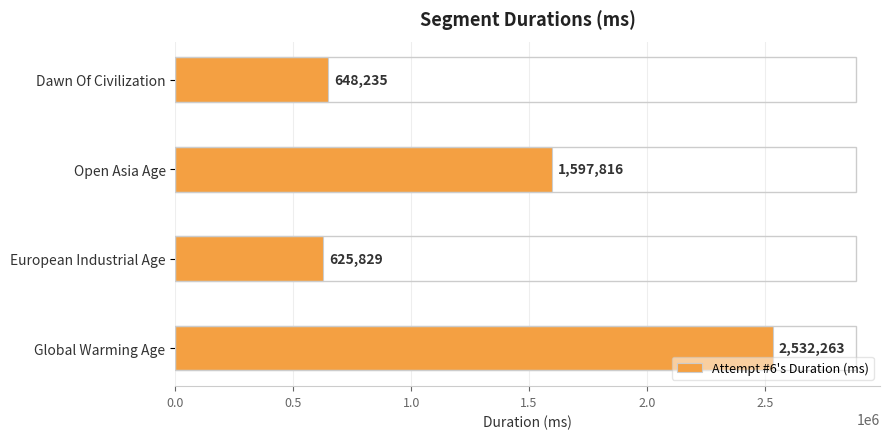

Rank the categories by value from highest to lowest.

Global Warming Age, Open Asia Age, Dawn Of Civilization, European Industrial Age